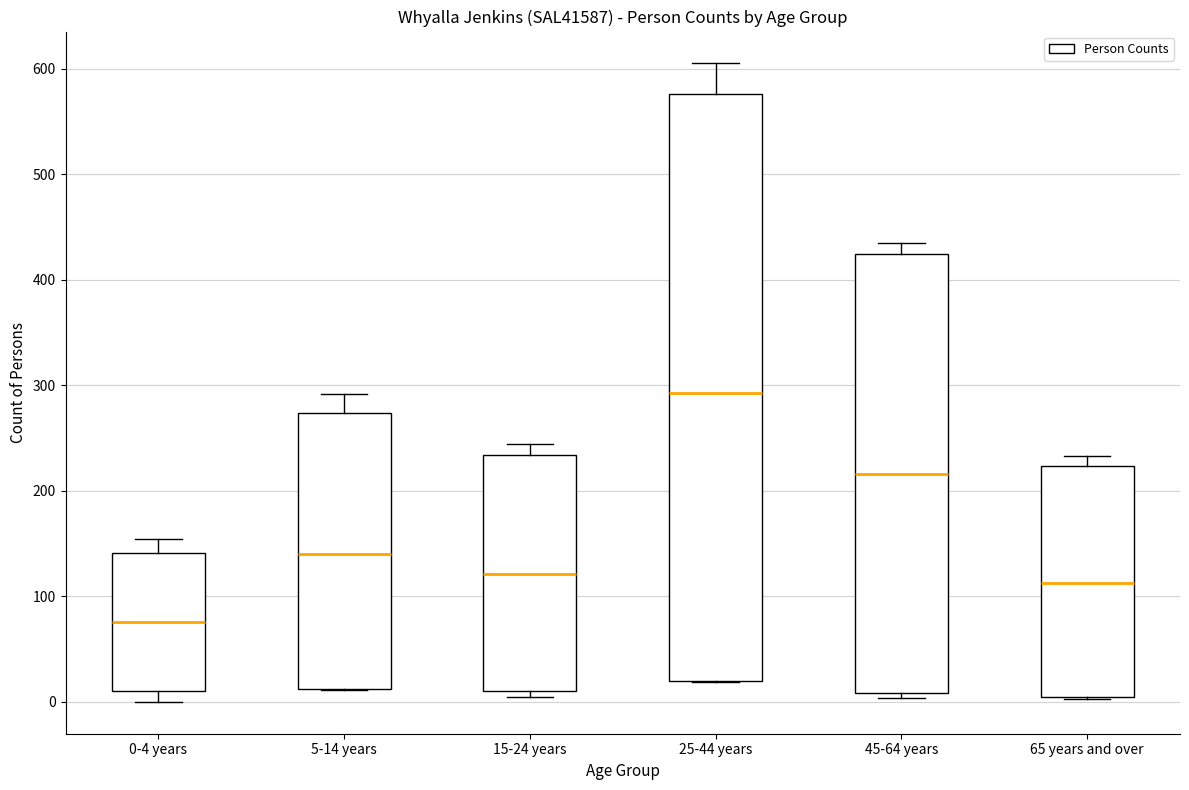

Where does the upper whisker of the box for 45-64 years end on the y-axis? The values are not printed on the chart, so give them approximately, as read against the axis.

440